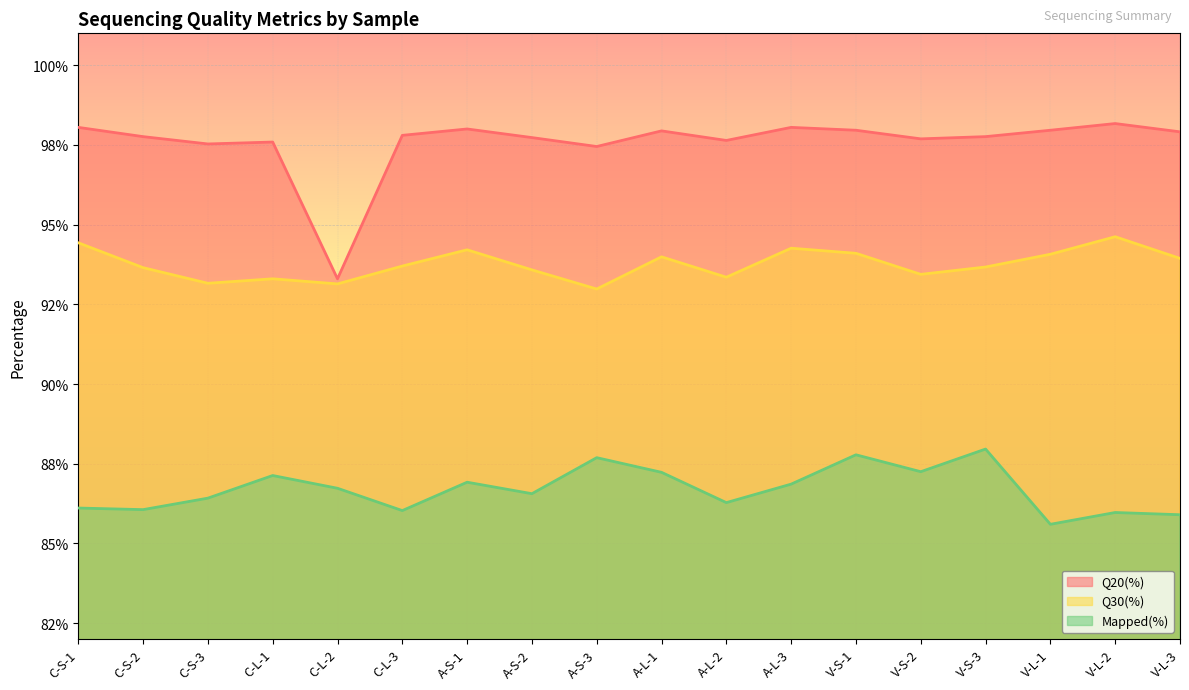

What are all the series names shown in the legend?

Q20(%), Q30(%), Mapped(%)